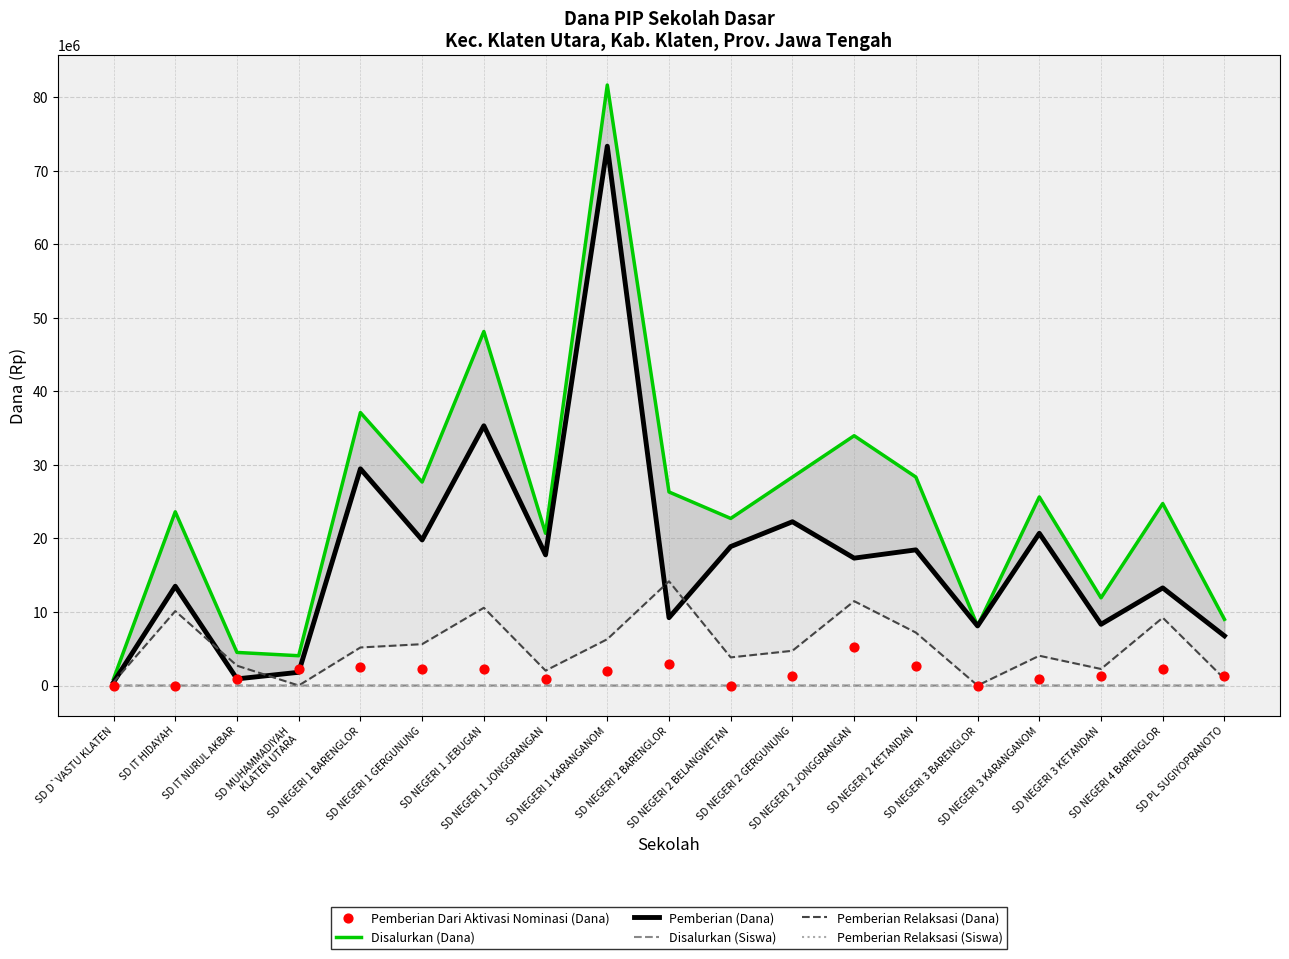

At how many categories does at least one series exceed 55008599?

1